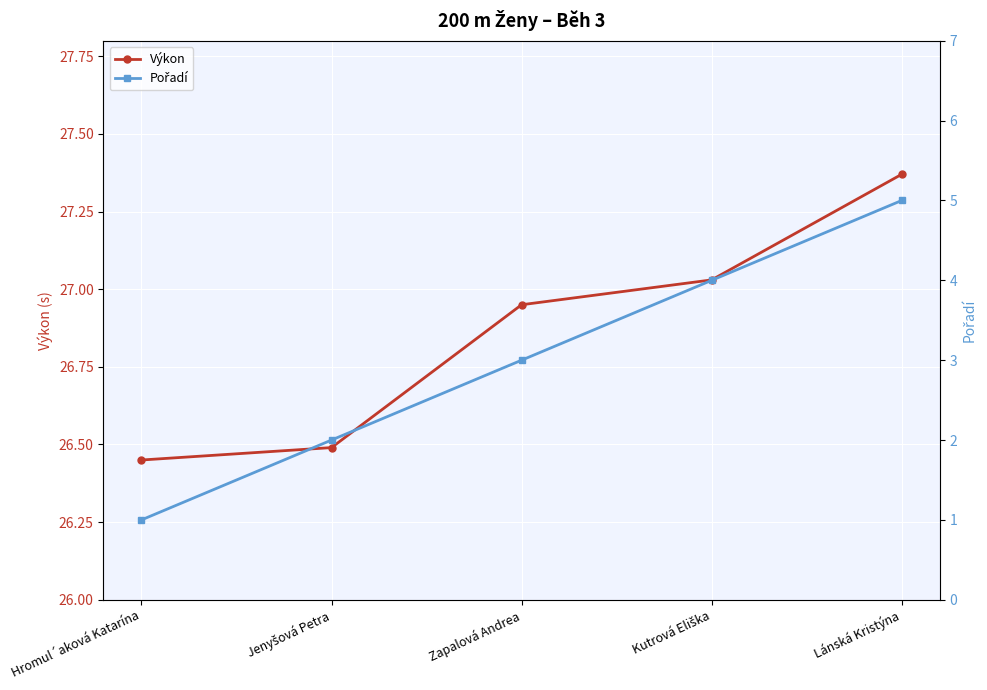

List the series in order of their overall mean, highest first.

Výkon, Pořadí